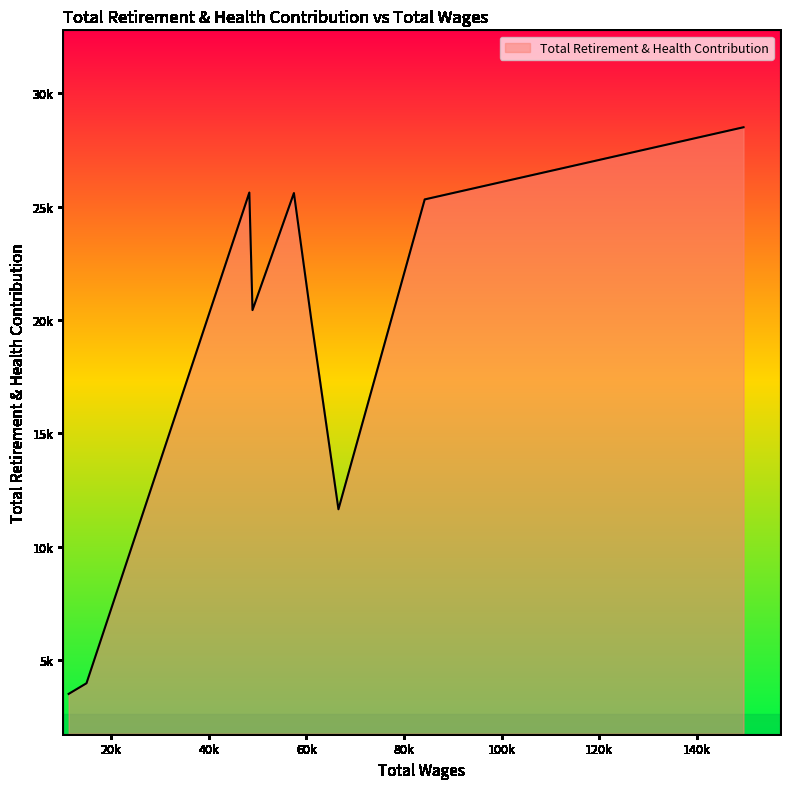

Which label corresponds to the largest value in the chart?

149565.0